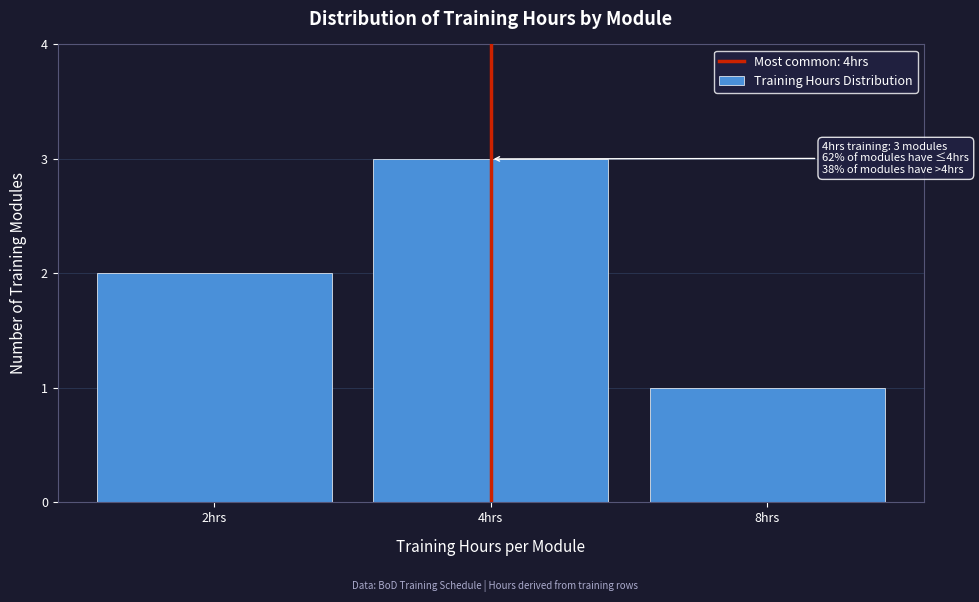

Reading right to left, transcribe all the data shown in this chart.

8hrs=1	4hrs=3	2hrs=2